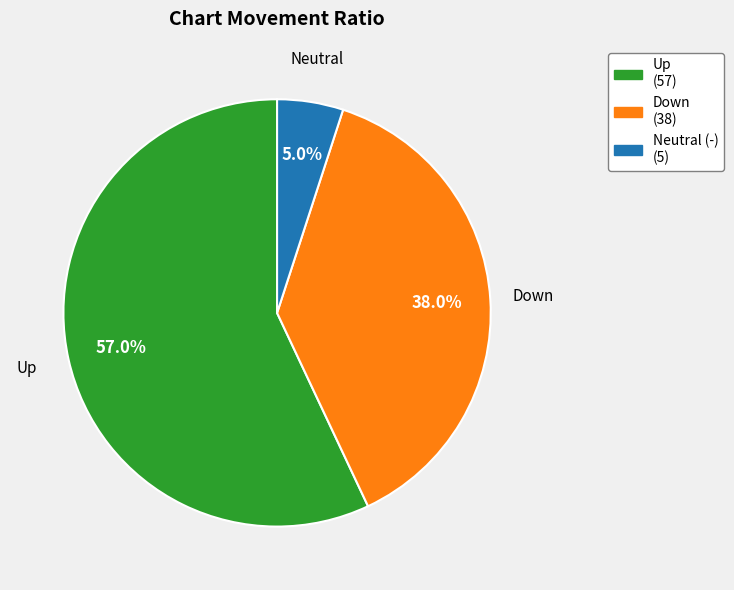

Does any single category account for the majority?

Yes